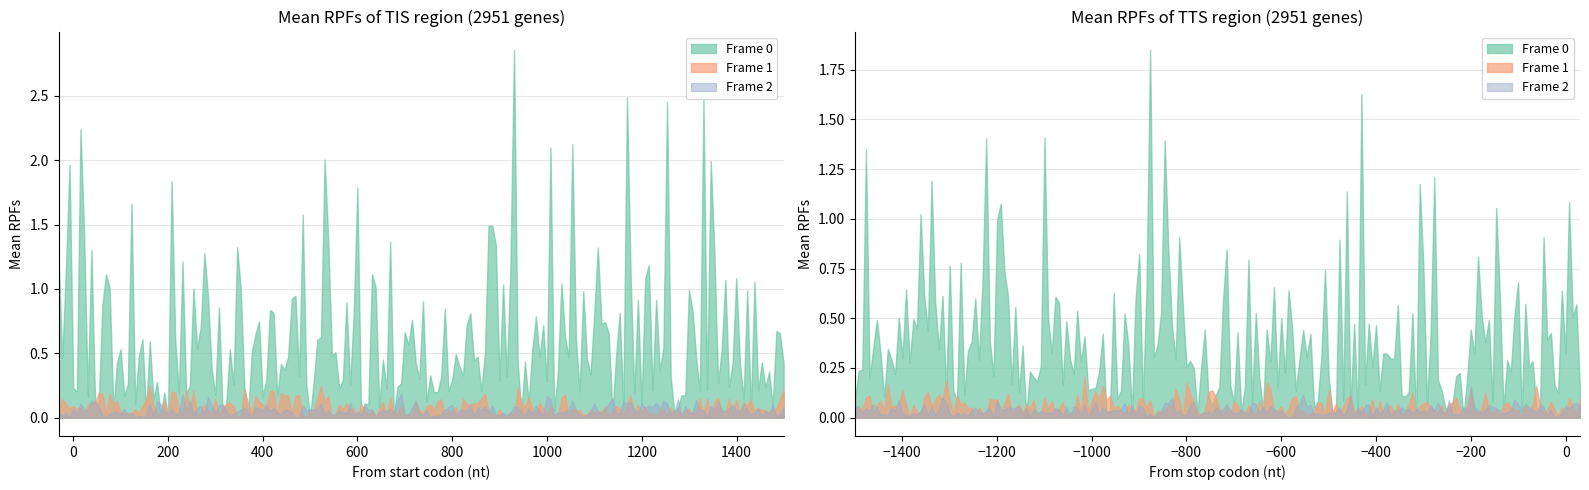

Count the number of data series in this chart.

3